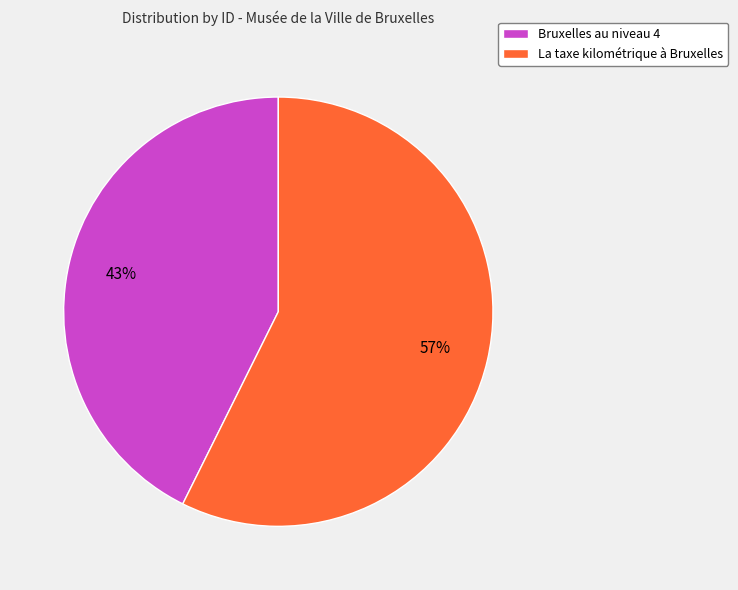

To the nearest percent, what percentage of the pie is Bruxelles au niveau 4?

43%